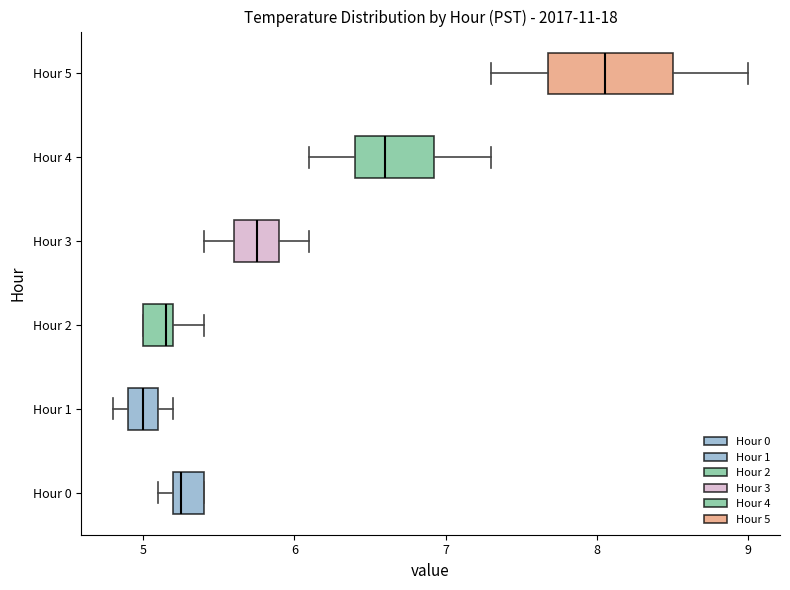

Where is the right edge of the box for Hour 3 on the x-axis? The values are not printed on the chart, so give them approximately, as read against the axis.

5.9